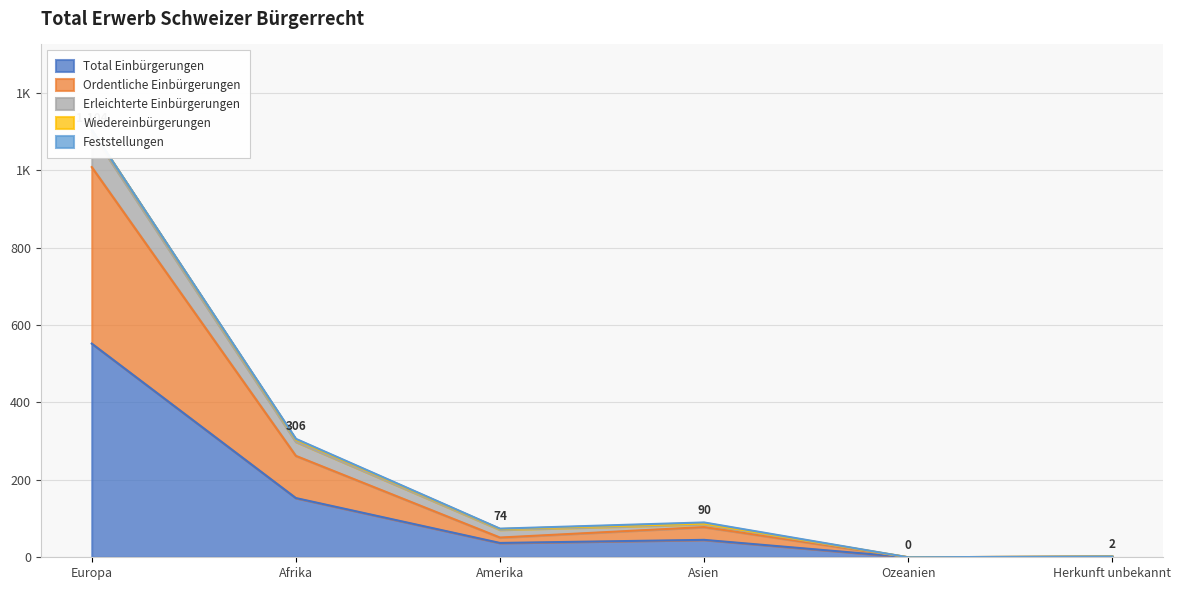

True or false: Ordentliche Einbürgerungen has more than 1 points higher than both neighbors.

False